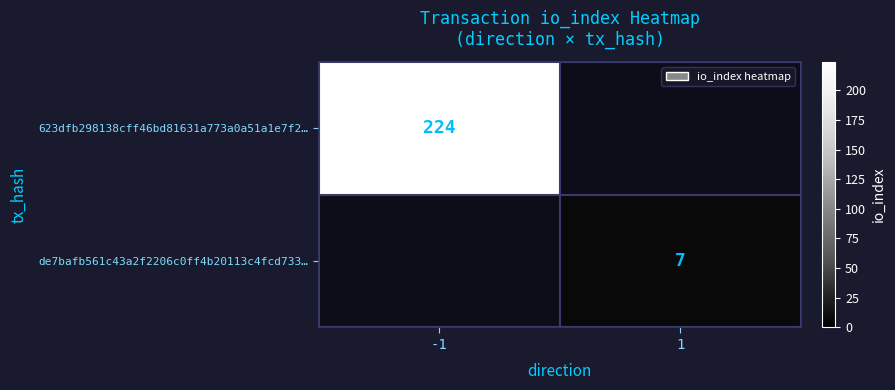

True or false: de7bafb561c43a2f2206c0ff4b20113c4fcd733… has a value of 12 at 1.

False